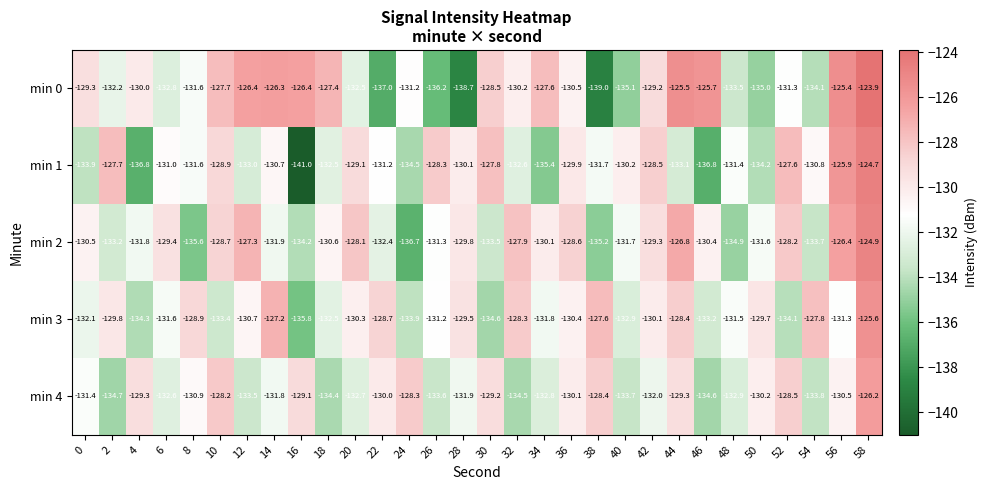

What is the difference between the maximum and second lowest values in the min 4 series?

8.4